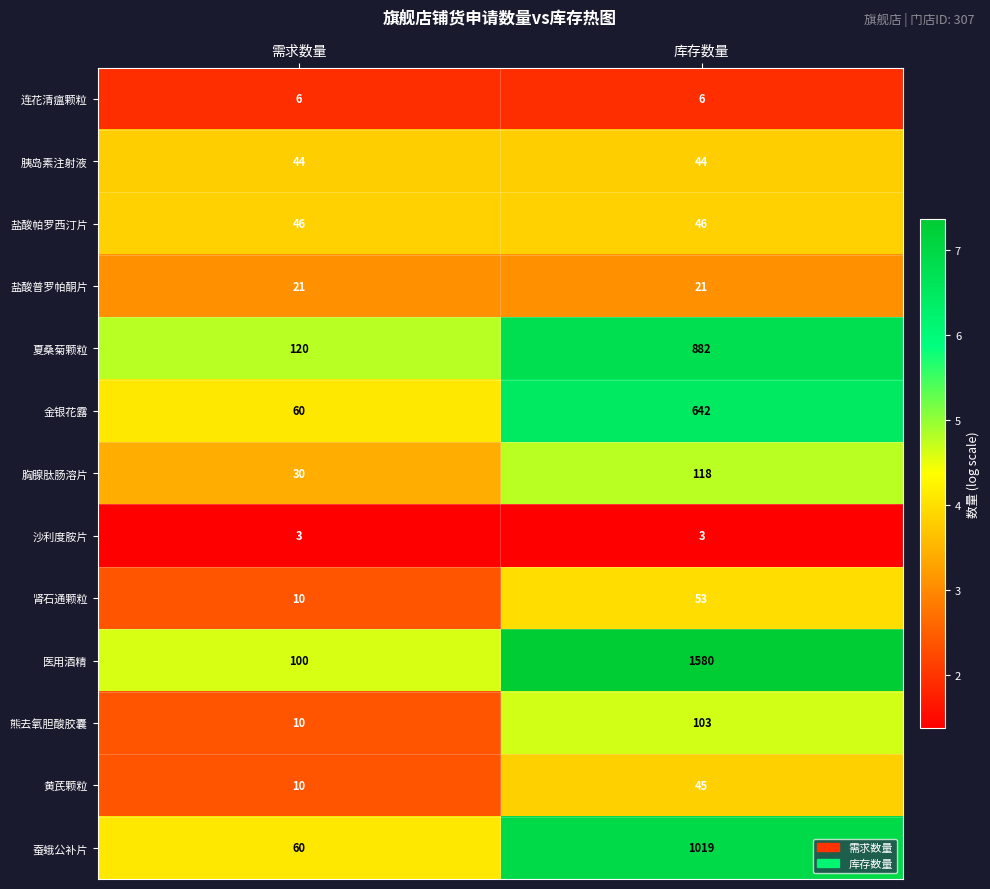

Reading left to right, extract all data points from this chart.

连花清瘟颗粒: 需求数量=6	库存数量=6
胰岛素注射液: 需求数量=44	库存数量=44
盐酸帕罗西汀片: 需求数量=46	库存数量=46
盐酸普罗帕酮片: 需求数量=21	库存数量=21
夏桑菊颗粒: 需求数量=120	库存数量=882
金银花露: 需求数量=60	库存数量=642
胸腺肽肠溶片: 需求数量=30	库存数量=118
沙利度胺片: 需求数量=3	库存数量=3
肾石通颗粒: 需求数量=10	库存数量=53
医用酒精: 需求数量=100	库存数量=1580
熊去氧胆酸胶囊: 需求数量=10	库存数量=103
黄芪颗粒: 需求数量=10	库存数量=45
蚕蛾公补片: 需求数量=60	库存数量=1019